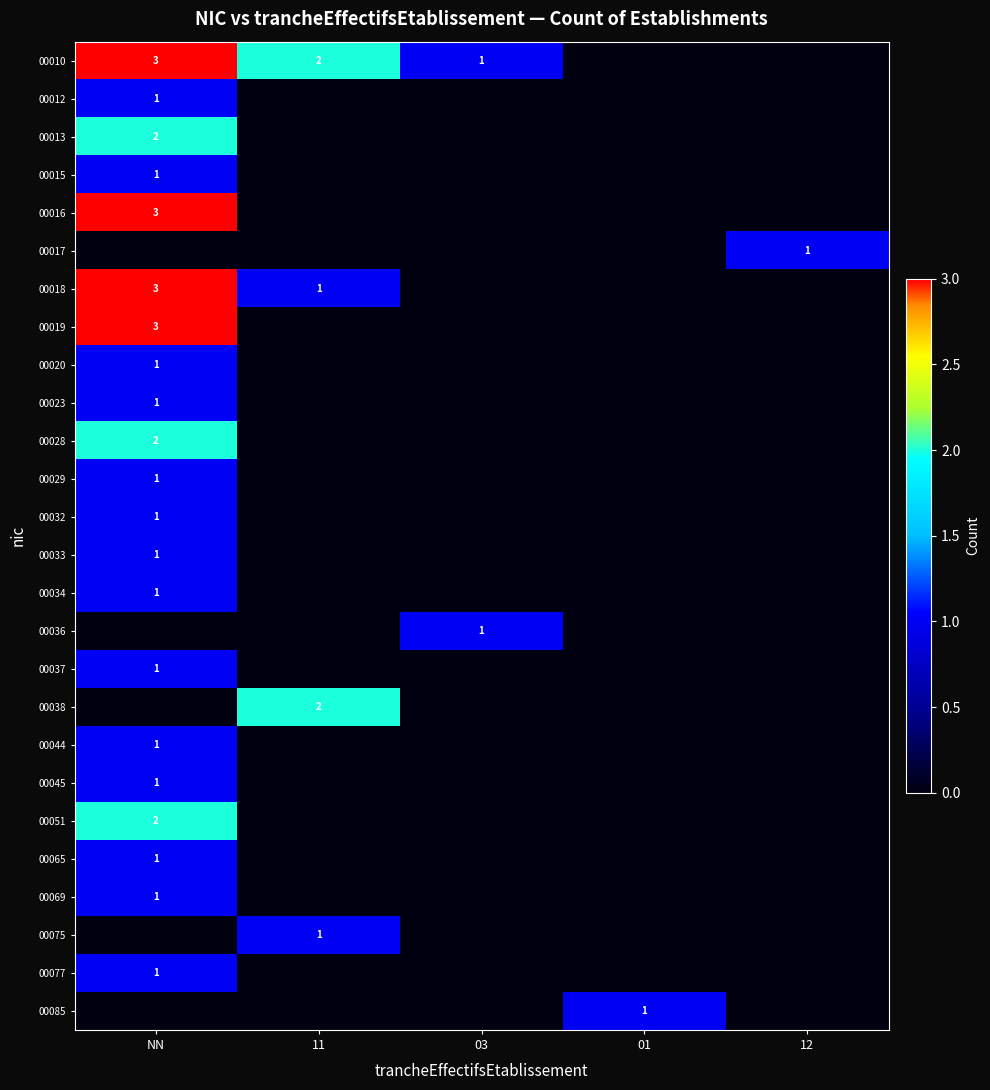

Which has a higher value, 12 or 03?

03